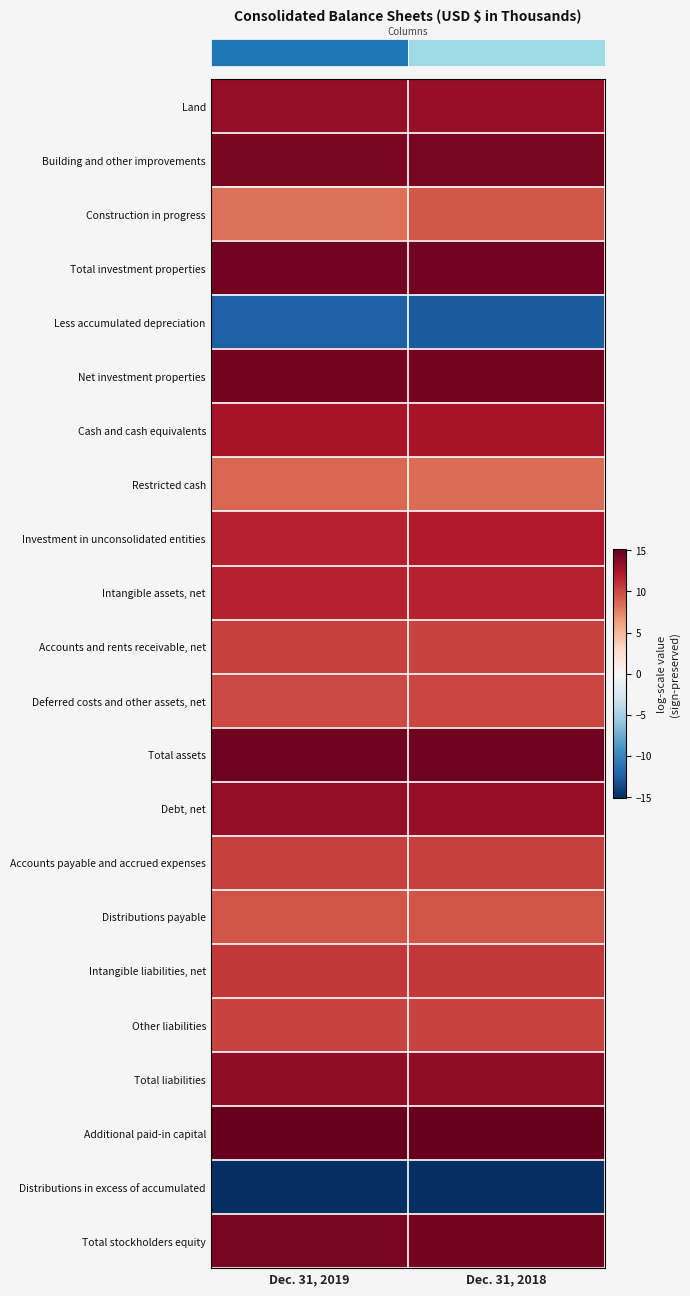

What is the maximum value shown in the chart?

15.5